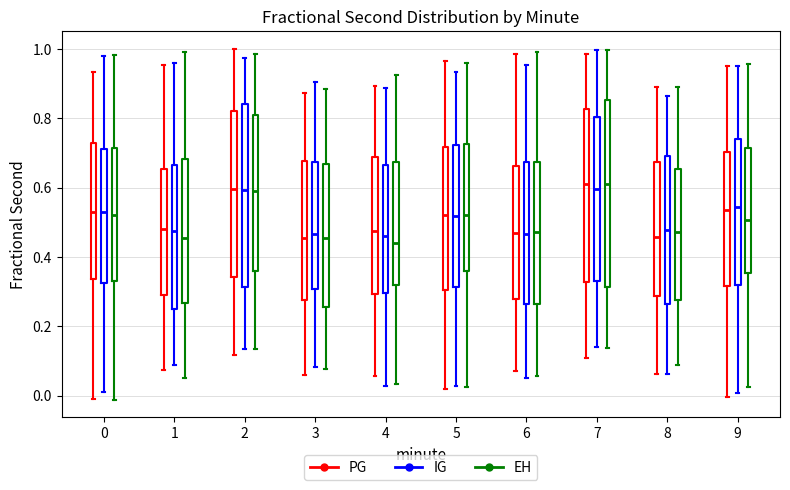

Reading left to right, transcribe this box plot: for each box, give where its median line is, the range the box spans, and where its two whiskers end, as read against the y-axis. The values are not printed on the chart, so give them approximately, as read against the axis.

0 (PG): median 0.52, box 0.34 to 0.72, whiskers -0.02 to 0.94
0 (IG): median 0.54, box 0.32 to 0.72, whiskers 0.00 to 0.98
0 (EH): median 0.52, box 0.34 to 0.72, whiskers -0.02 to 0.98
1 (PG): median 0.48, box 0.28 to 0.66, whiskers 0.08 to 0.96
1 (IG): median 0.48, box 0.26 to 0.66, whiskers 0.08 to 0.96
1 (EH): median 0.46, box 0.26 to 0.68, whiskers 0.06 to 1.00
2 (PG): median 0.60, box 0.34 to 0.82, whiskers 0.12 to 1.00
2 (IG): median 0.60, box 0.32 to 0.84, whiskers 0.14 to 0.98
2 (EH): median 0.58, box 0.36 to 0.80, whiskers 0.14 to 0.98
3 (PG): median 0.46, box 0.28 to 0.68, whiskers 0.06 to 0.88
3 (IG): median 0.46, box 0.30 to 0.68, whiskers 0.08 to 0.90
3 (EH): median 0.46, box 0.26 to 0.66, whiskers 0.08 to 0.88
4 (PG): median 0.48, box 0.30 to 0.68, whiskers 0.06 to 0.90
4 (IG): median 0.46, box 0.30 to 0.66, whiskers 0.02 to 0.88
4 (EH): median 0.44, box 0.32 to 0.68, whiskers 0.04 to 0.92
5 (PG): median 0.52, box 0.30 to 0.72, whiskers 0.02 to 0.96
5 (IG): median 0.52, box 0.32 to 0.72, whiskers 0.02 to 0.94
5 (EH): median 0.52, box 0.36 to 0.72, whiskers 0.02 to 0.96
6 (PG): median 0.46, box 0.28 to 0.66, whiskers 0.08 to 0.98
6 (IG): median 0.46, box 0.26 to 0.68, whiskers 0.06 to 0.96
6 (EH): median 0.48, box 0.26 to 0.68, whiskers 0.06 to 1.00
7 (PG): median 0.60, box 0.32 to 0.82, whiskers 0.10 to 0.98
7 (IG): median 0.60, box 0.34 to 0.80, whiskers 0.14 to 1.00
7 (EH): median 0.62, box 0.32 to 0.86, whiskers 0.14 to 1.00
8 (PG): median 0.46, box 0.28 to 0.68, whiskers 0.06 to 0.88
8 (IG): median 0.48, box 0.26 to 0.70, whiskers 0.06 to 0.86
8 (EH): median 0.48, box 0.28 to 0.66, whiskers 0.08 to 0.90
9 (PG): median 0.54, box 0.32 to 0.70, whiskers 0.00 to 0.96
9 (IG): median 0.54, box 0.32 to 0.74, whiskers 0.00 to 0.96
9 (EH): median 0.50, box 0.36 to 0.72, whiskers 0.02 to 0.96